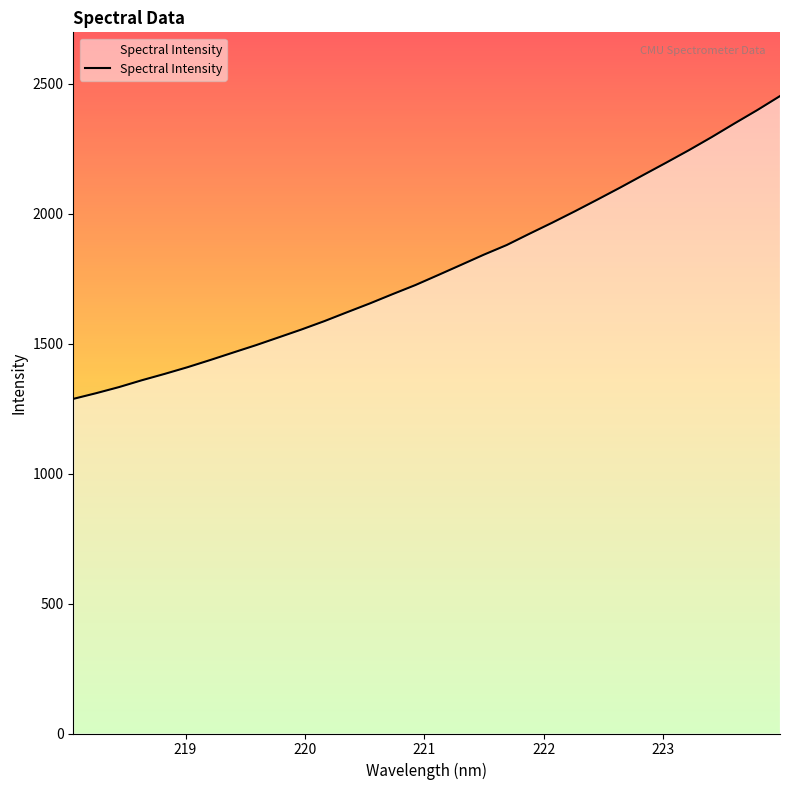

What is the difference between the maximum and minimum values?

1165.4